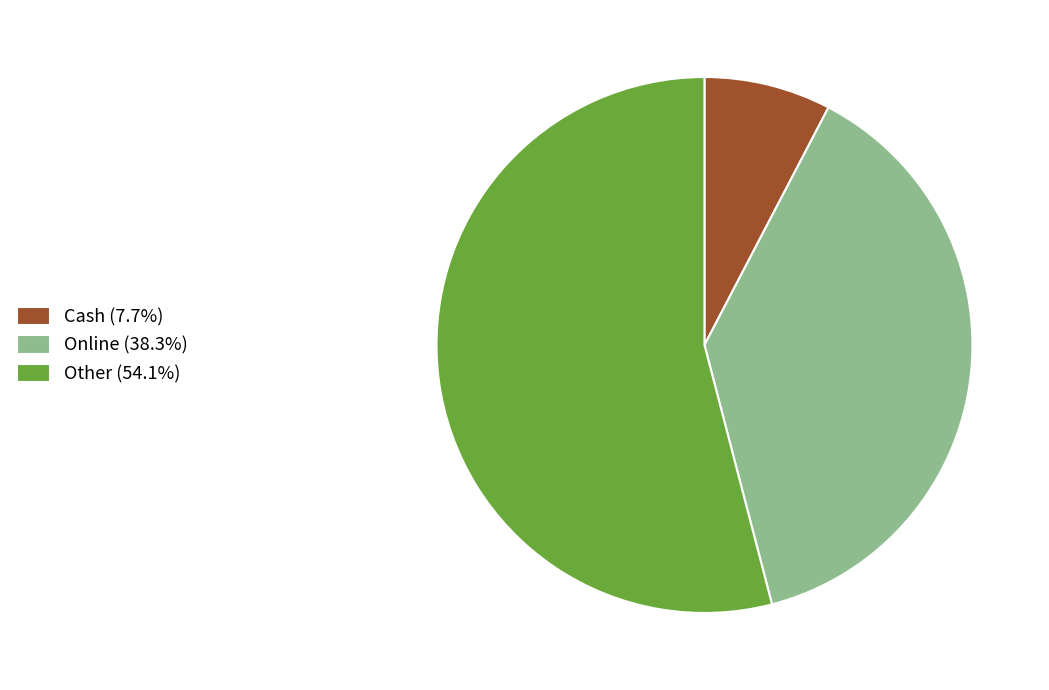

What is the smallest slice in the pie chart?

Cash